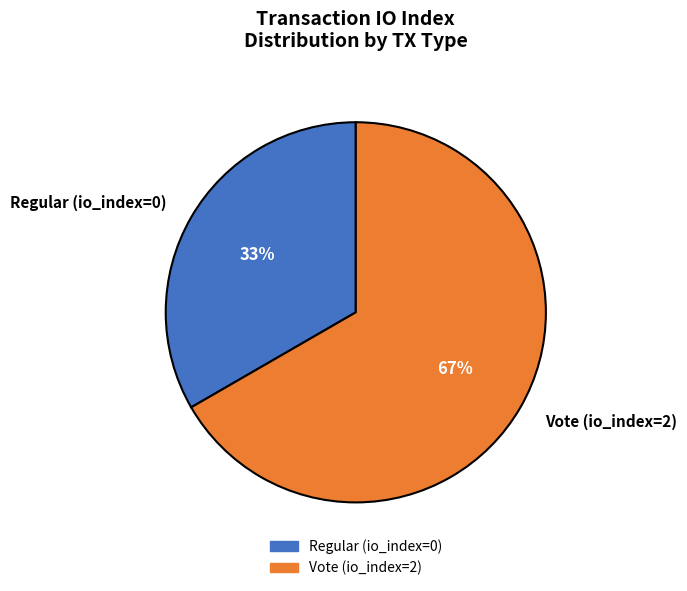

Do Regular (io_index=0) and Vote (io_index=2) together represent more than half of the pie?

Yes